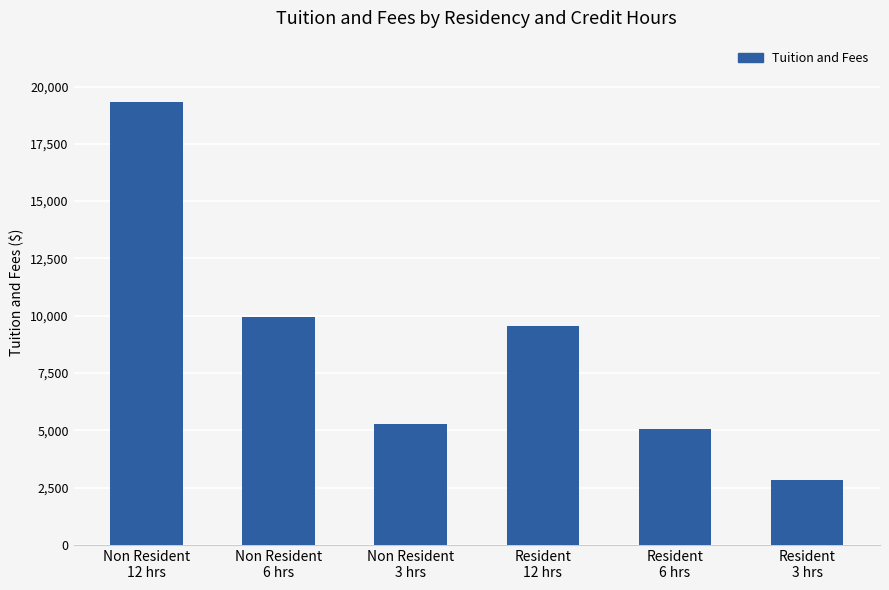

The value at Resident
3 hrs is 2826.6. True or false?

True